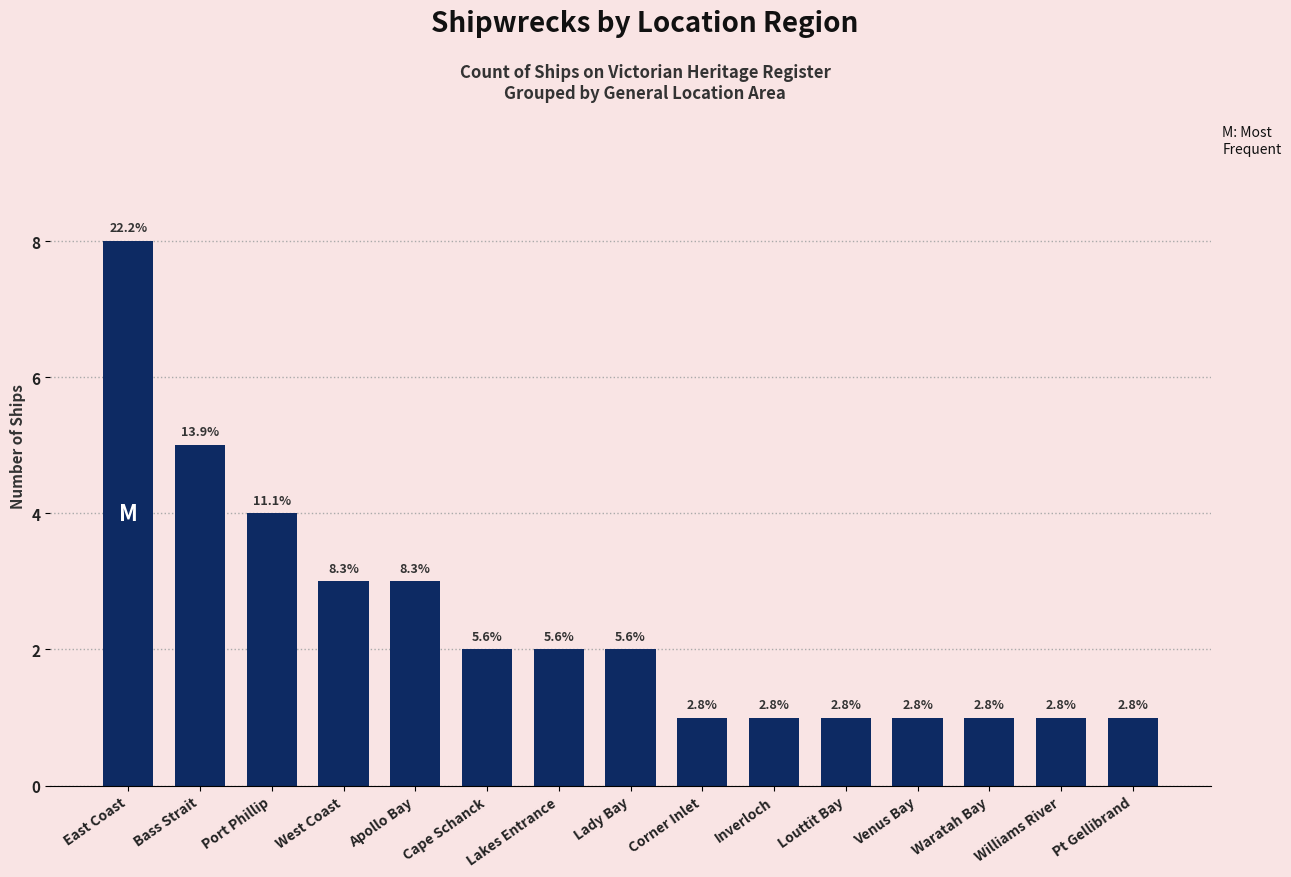

What is the value of the 9th bar from the left?

1